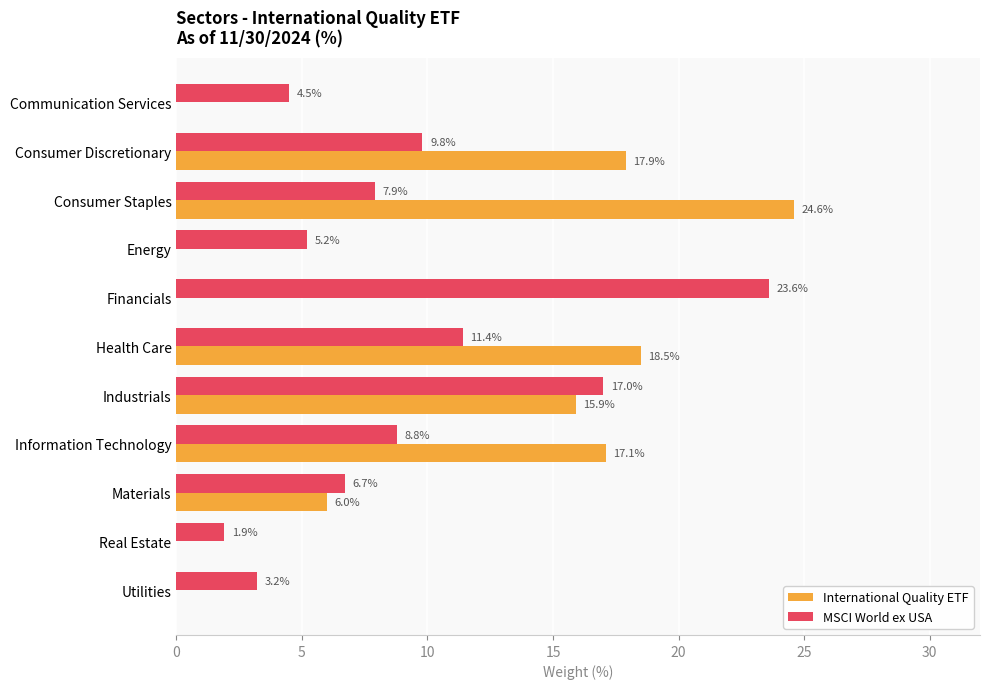

Which category has the highest value in the International Quality ETF series?

Consumer Staples